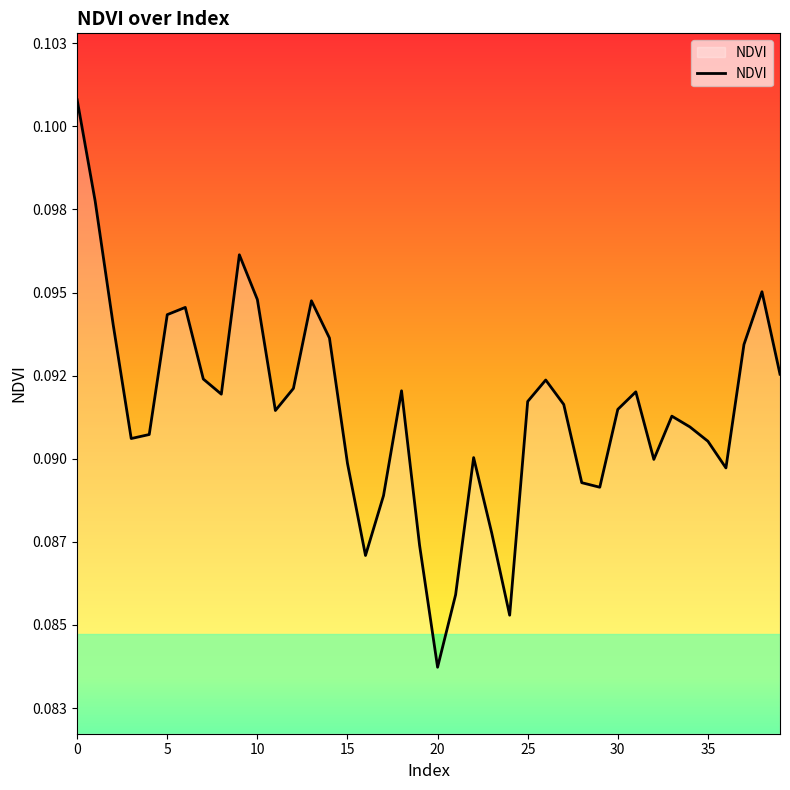

Count the values in the range 0 to 1.

40